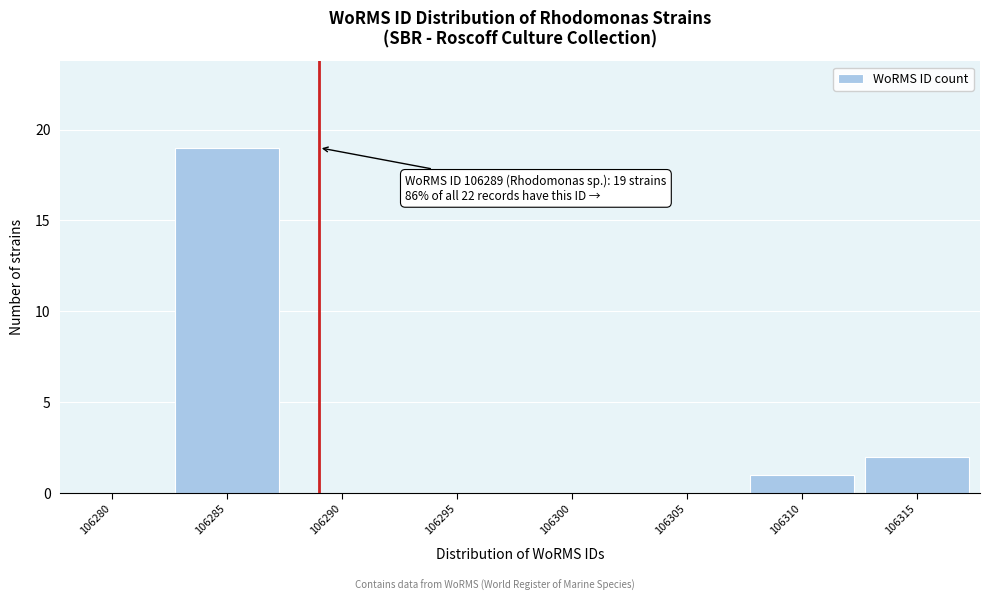

Reading right to left, list all the values displayed in this chart.

106315=2	106310=1	106305=0	106300=0	106295=0	106290=0	106285=19	106280=0